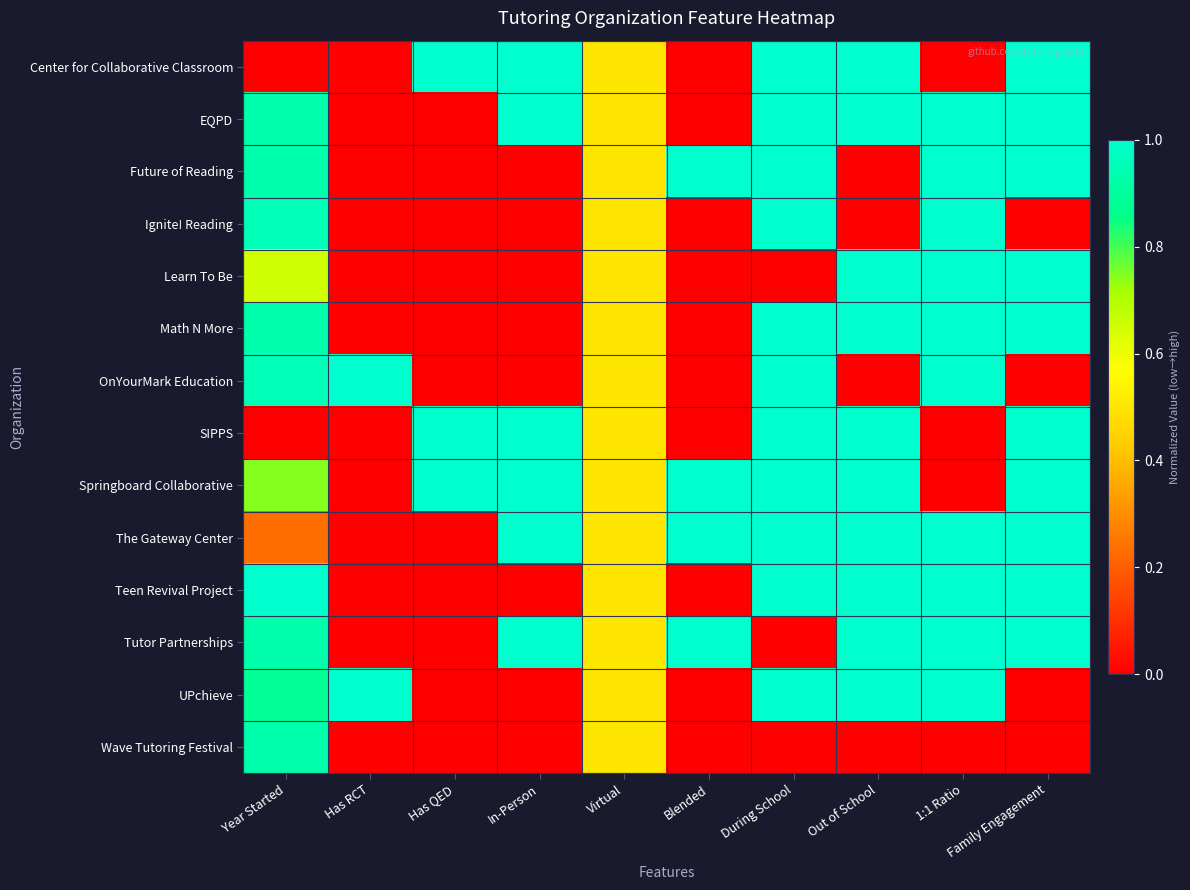

List the series in order of their peak value, lowest first.

Wave Tutoring Festival, Center for Collaborative Classroom, EQPD, Future of Reading, Ignite! Reading, Learn To Be, Math N More, OnYourMark Education, SIPPS, Springboard Collaborative, The Gateway Center, Teen Revival Project, Tutor Partnerships, UPchieve